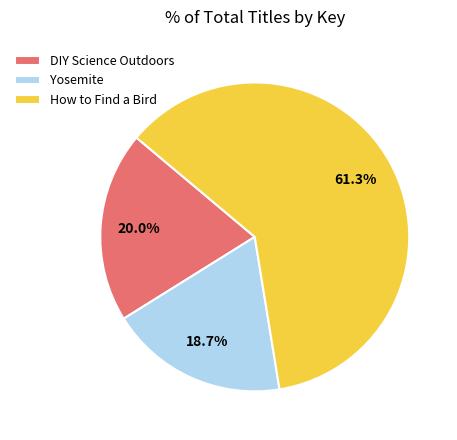

How much of the chart is everything except DIY Science Outdoors?

80.0%